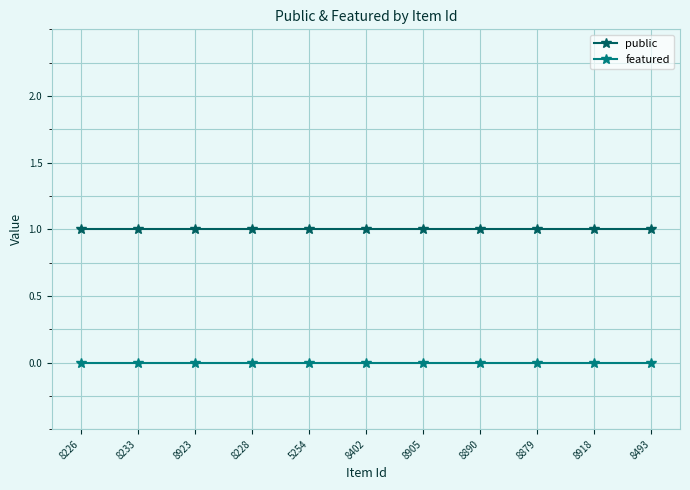

Does the chart display data point markers on the line(s)?

Yes